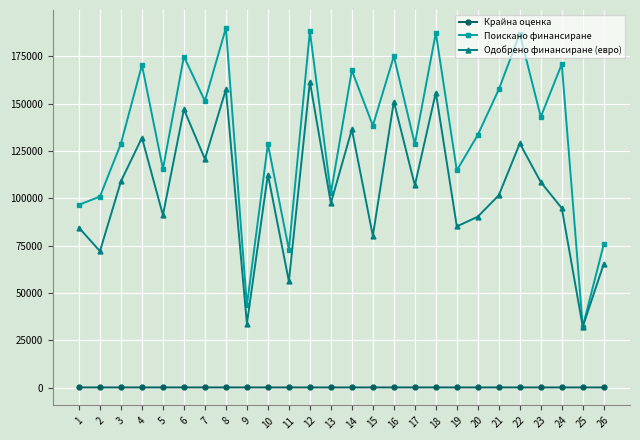

What value does the Поискано финансиране series have at 11?

72895.0